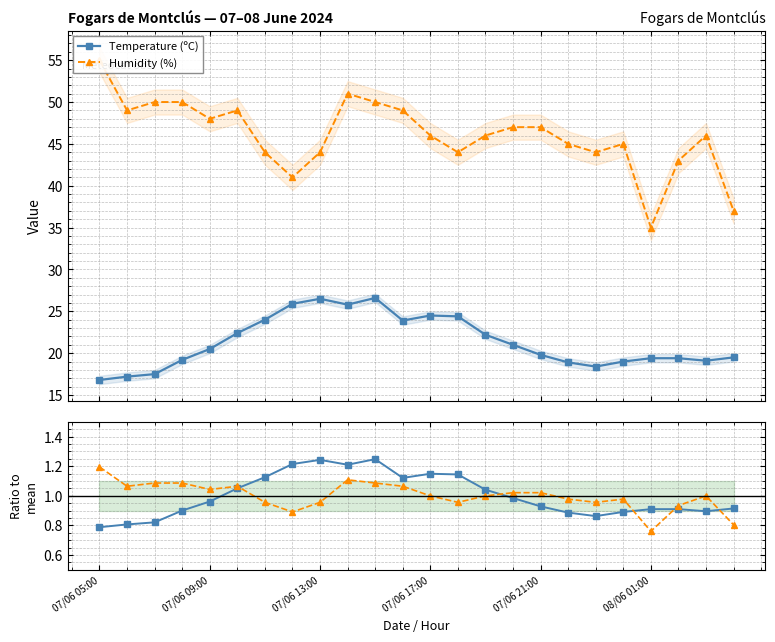

What is the total value across all series at 6?

70.1